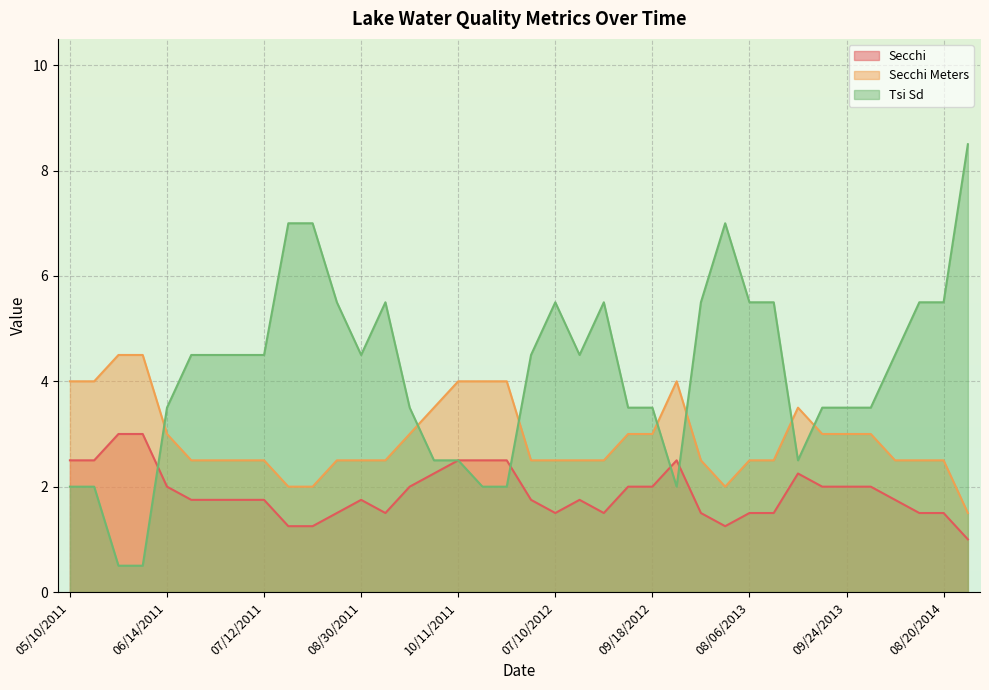

At 07/14/2014, list the series in order from largest to smallest.

Tsi Sd, Secchi Meters, Secchi